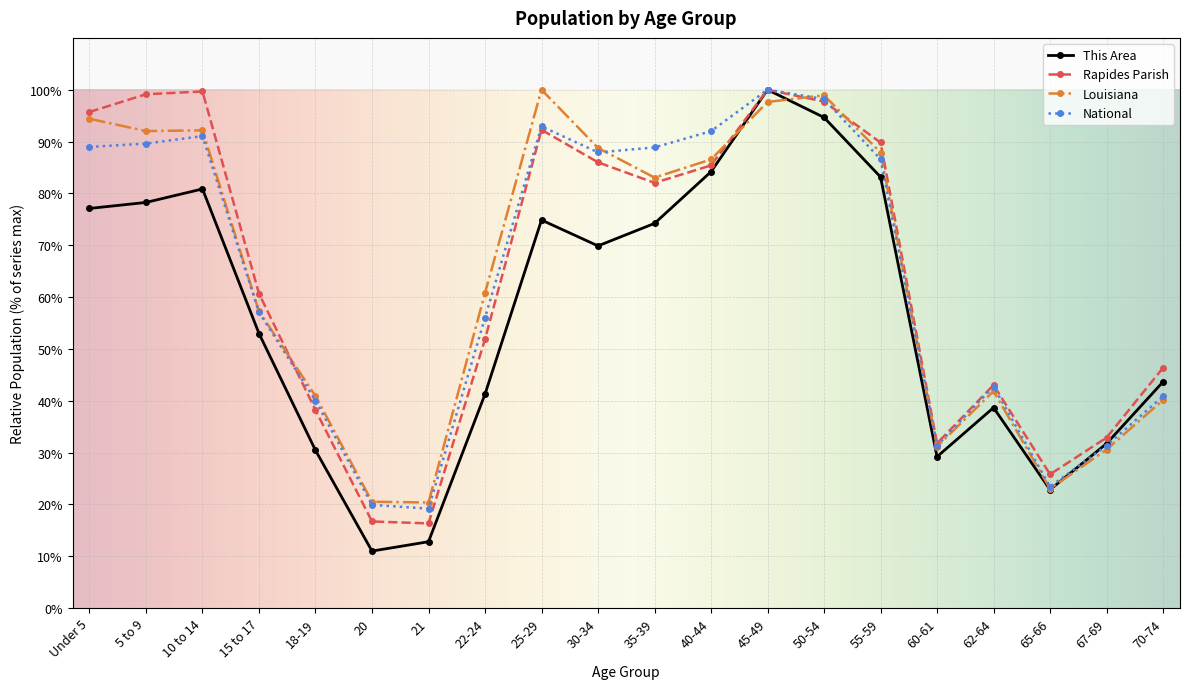

Which series ends up on top after the final intersection of This Area and National?

This Area